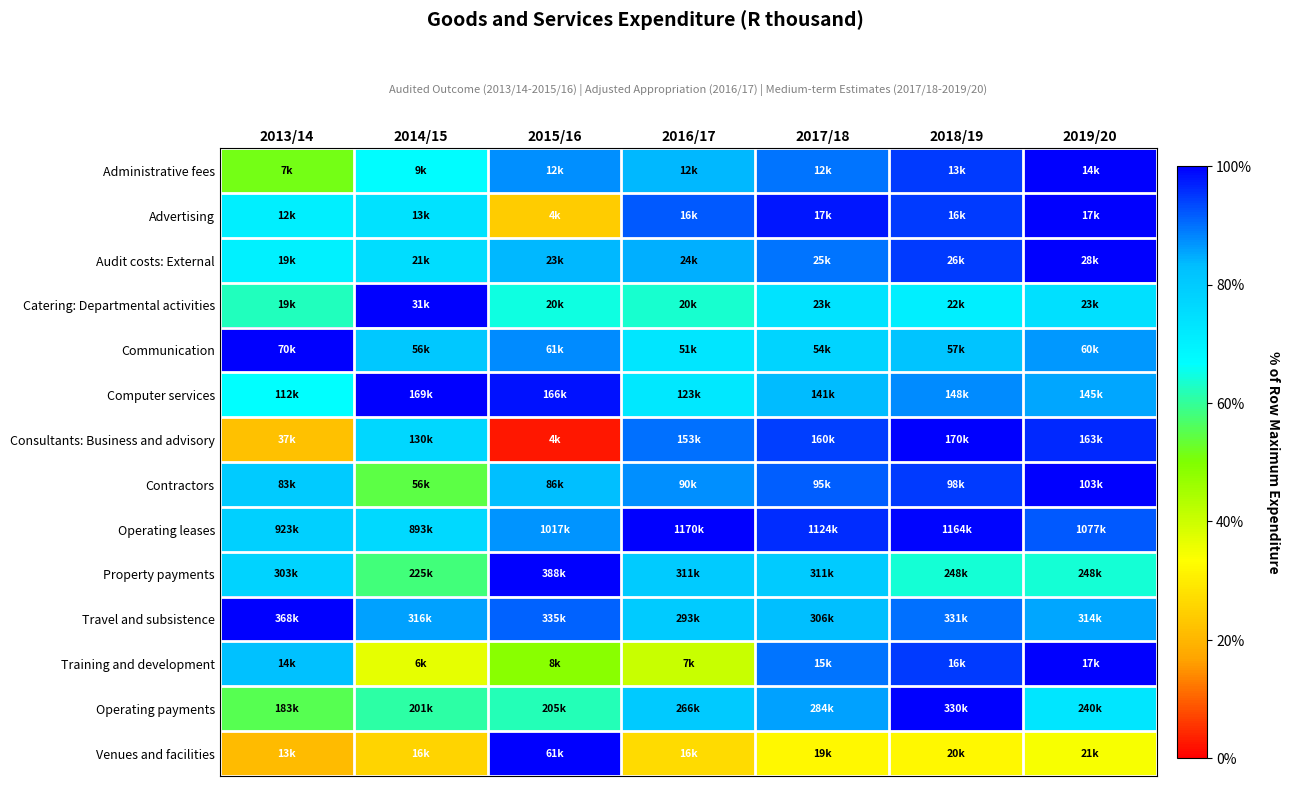

What is the spread (max minus min) of values at 2017/18?

0.7